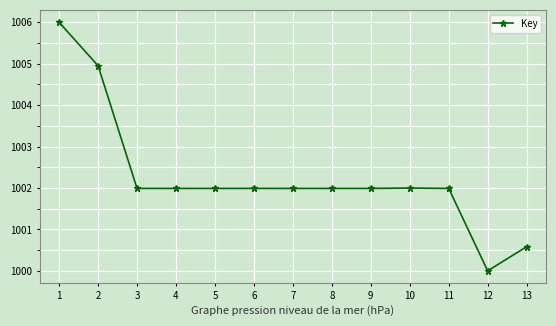

What is the ratio of the value at 3 to the value at 2?

1.0